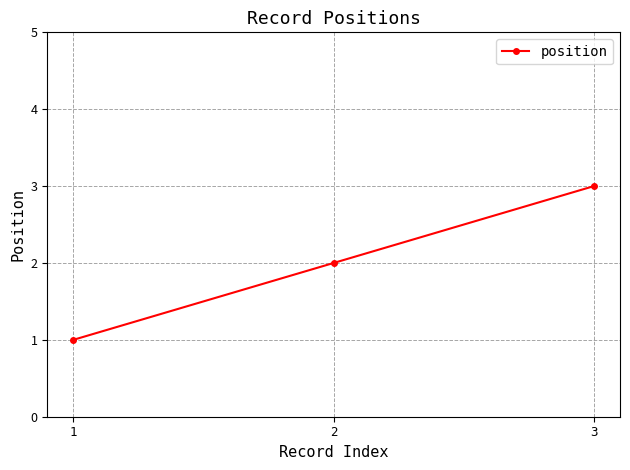

Does the chart display data point markers on the line(s)?

Yes